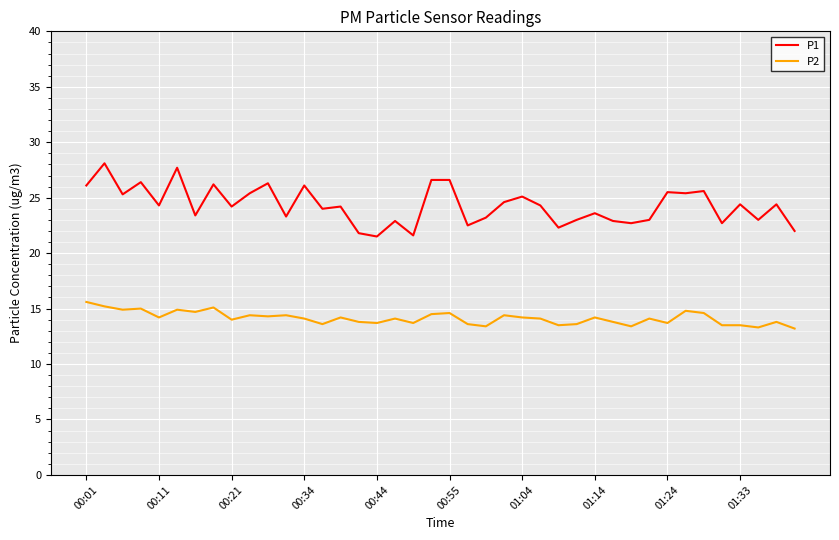

Which series has the largest total across all categories?

P1